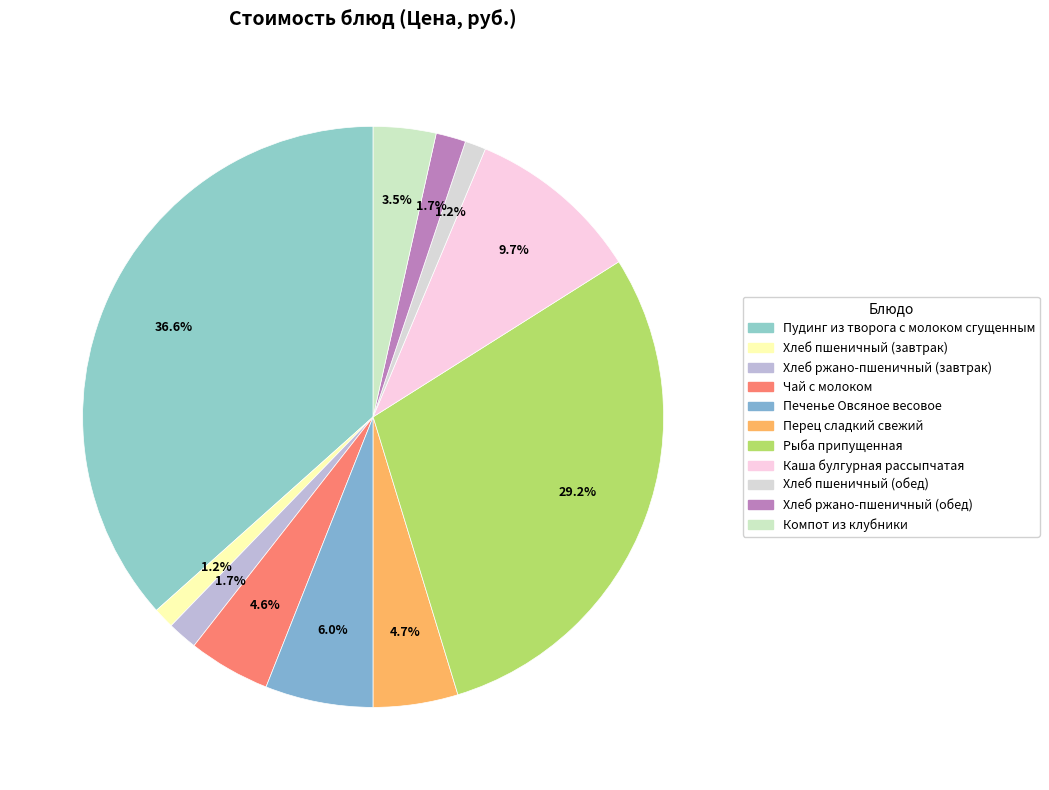

Combined, what portion of the pie is Печенье Овсяное весовое and Перец сладкий свежий?

10.7%